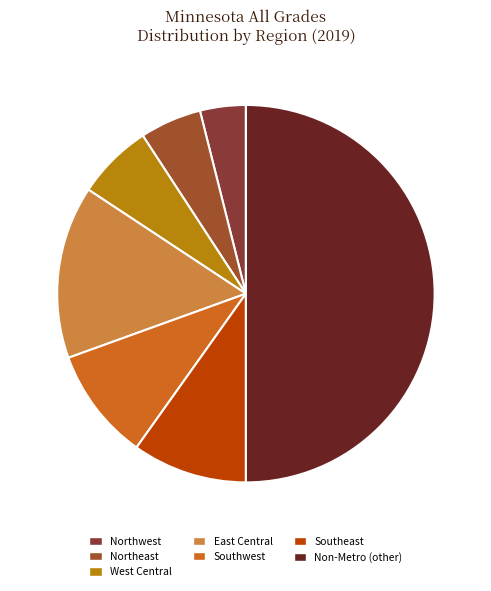

Count the number of slices in the pie.

7